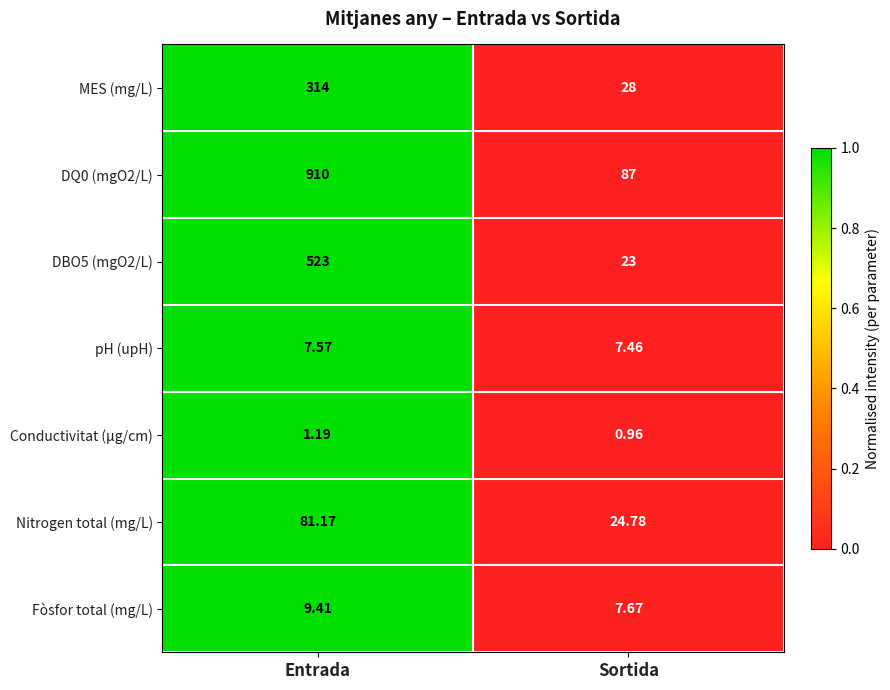

Is the value of pH (upH) at Entrada greater than the value of DBO5 (mgO2/L) at Sortida?

No